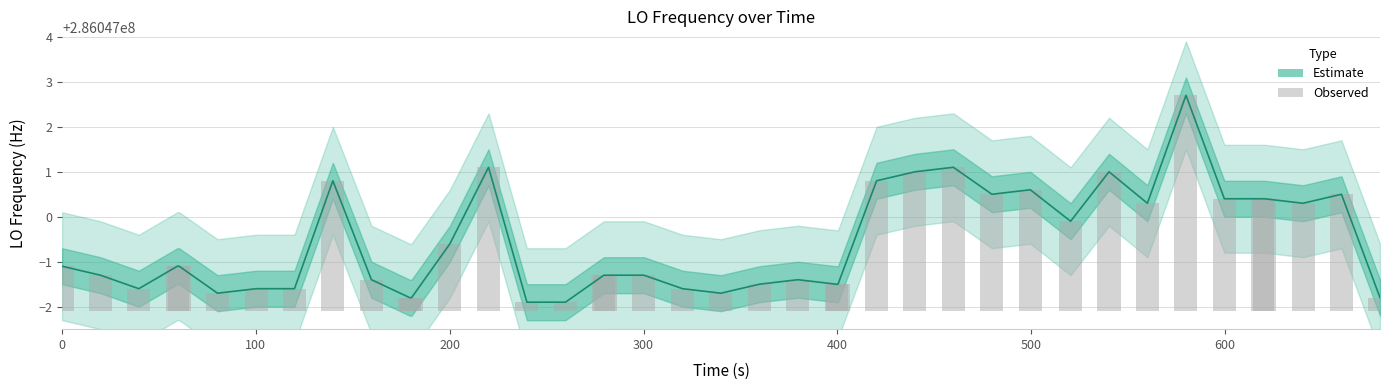

What is the difference between the maximum and minimum values in the LO_Frequency series?

4.6